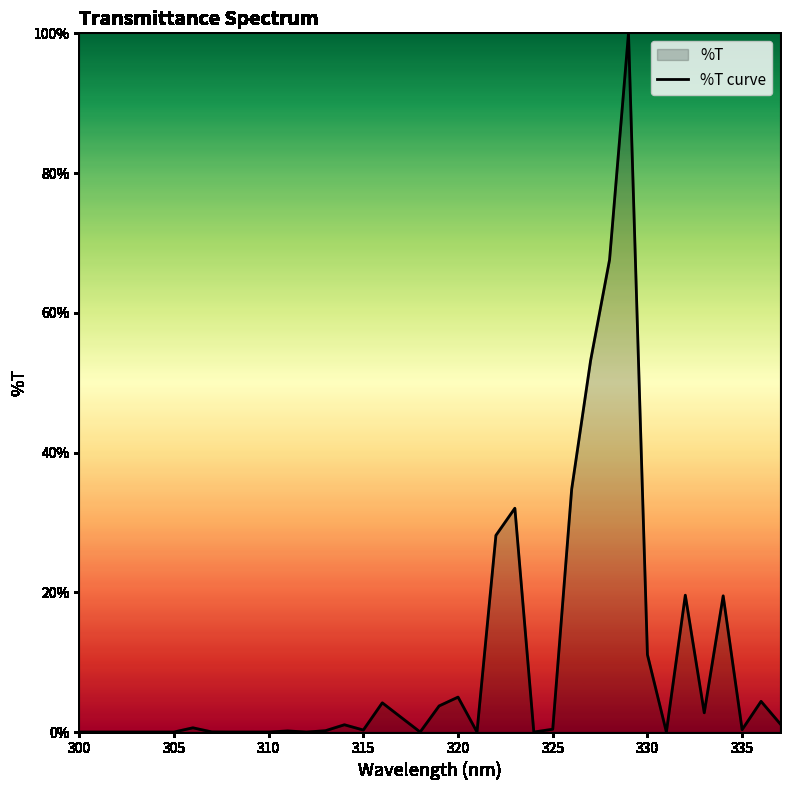

Does the chart have visible grid lines?

No